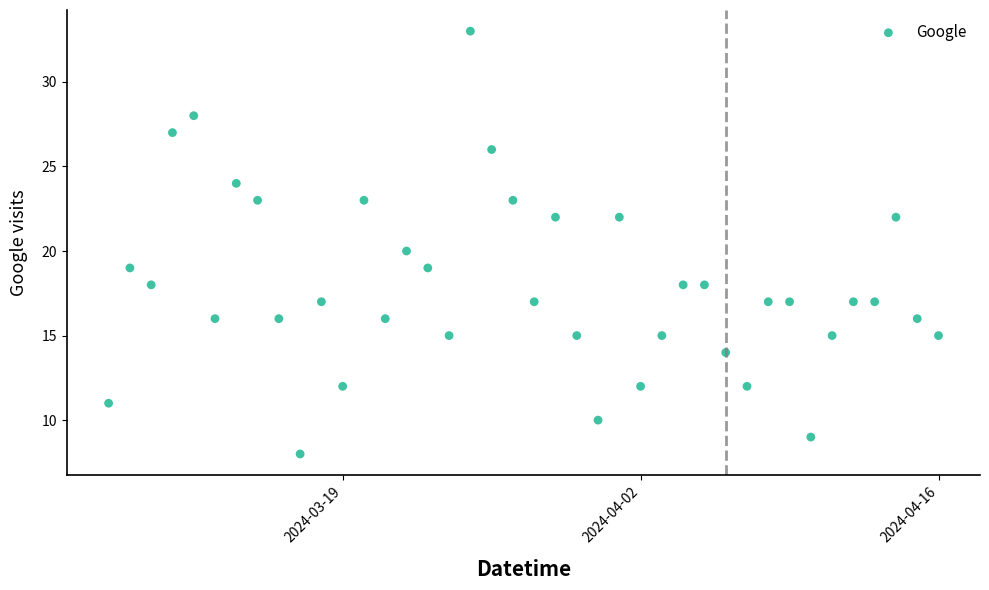

What is the range of Y values (max minus min)?

25